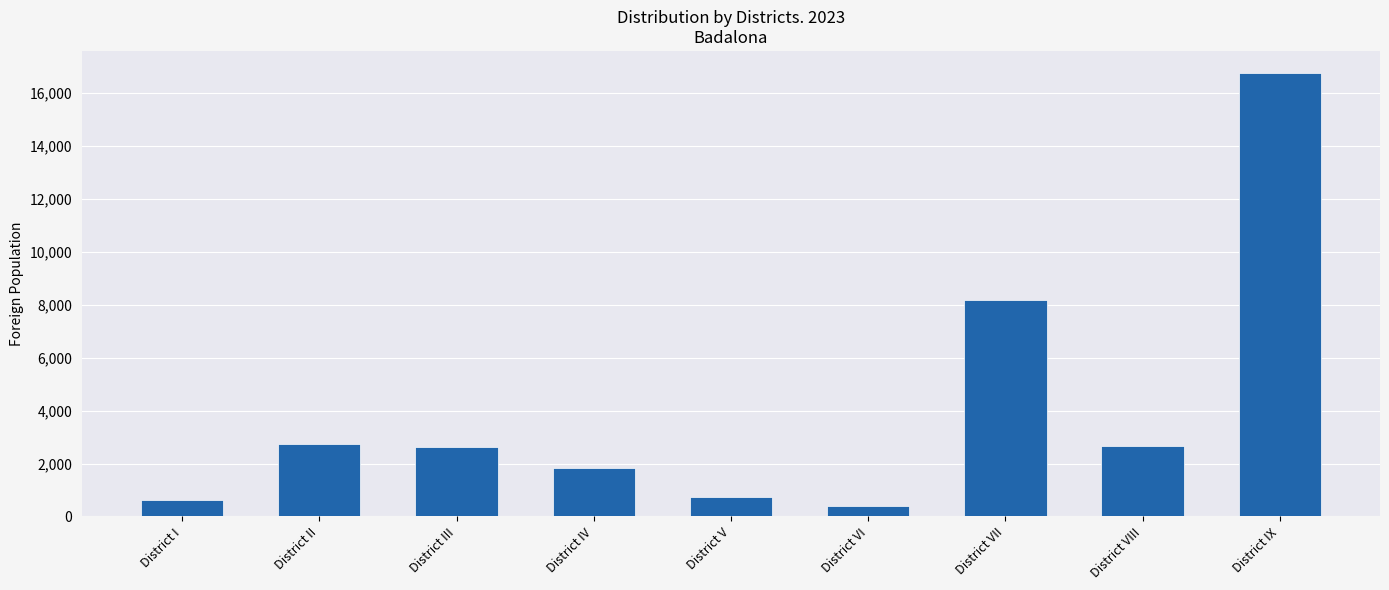

What is the difference between the values at District IX and District IV?

14910